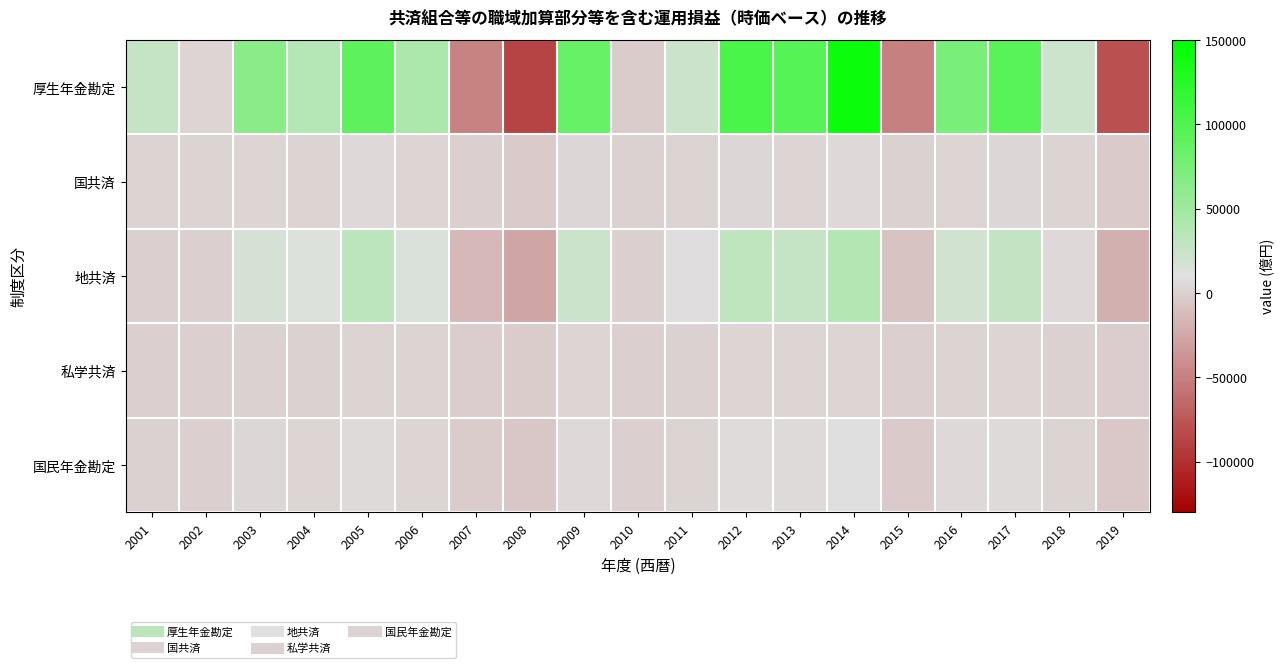

What is the spread (max minus min) of values at 2002?

3102